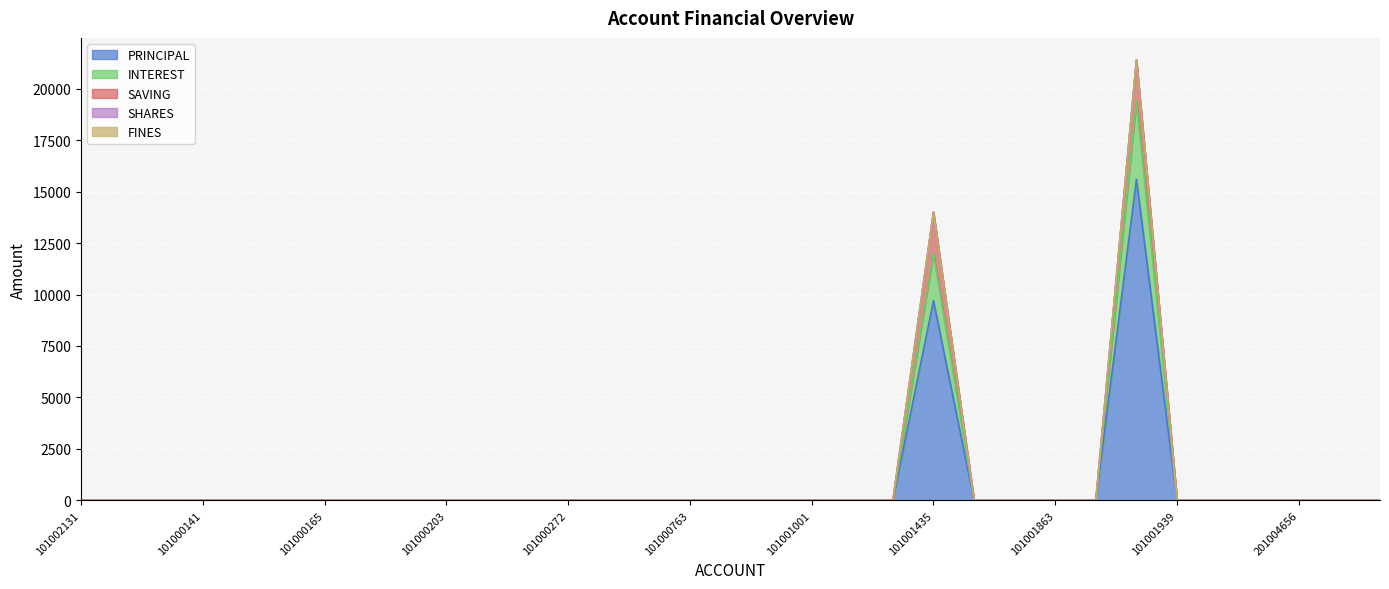

How many data points does each series have?

33